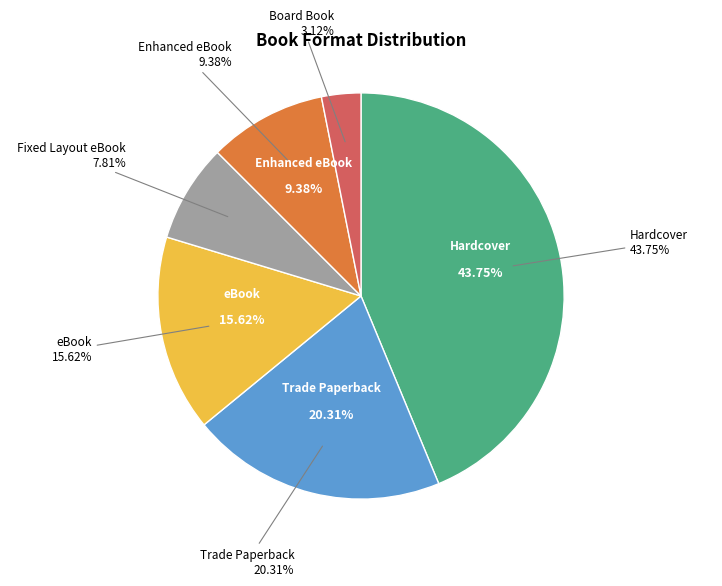

True or false: eBook accounts for 16% of the total.

True